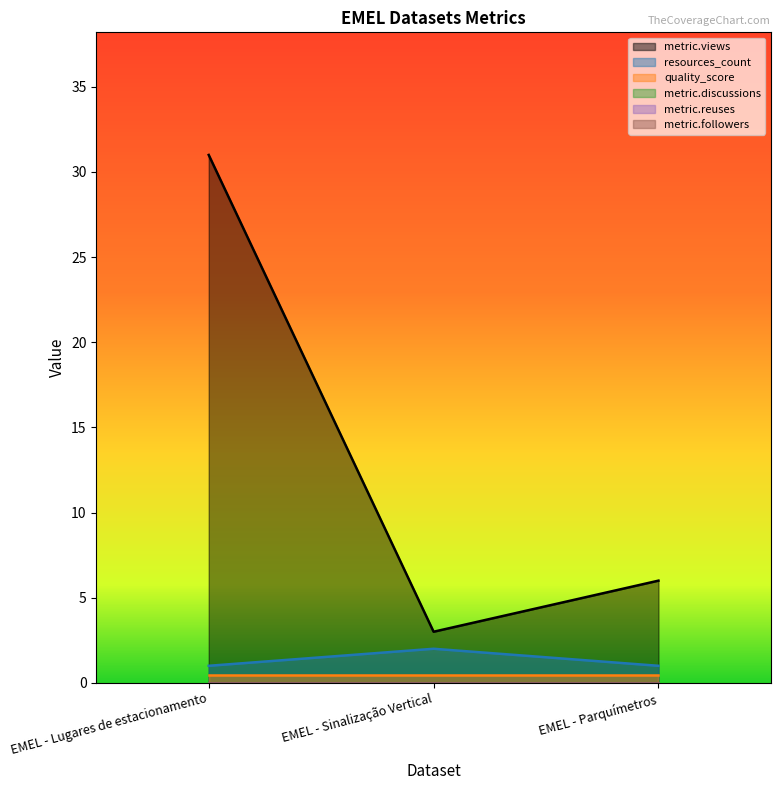

What is the label of the 2nd point from the left?

EMEL - Sinalização Vertical